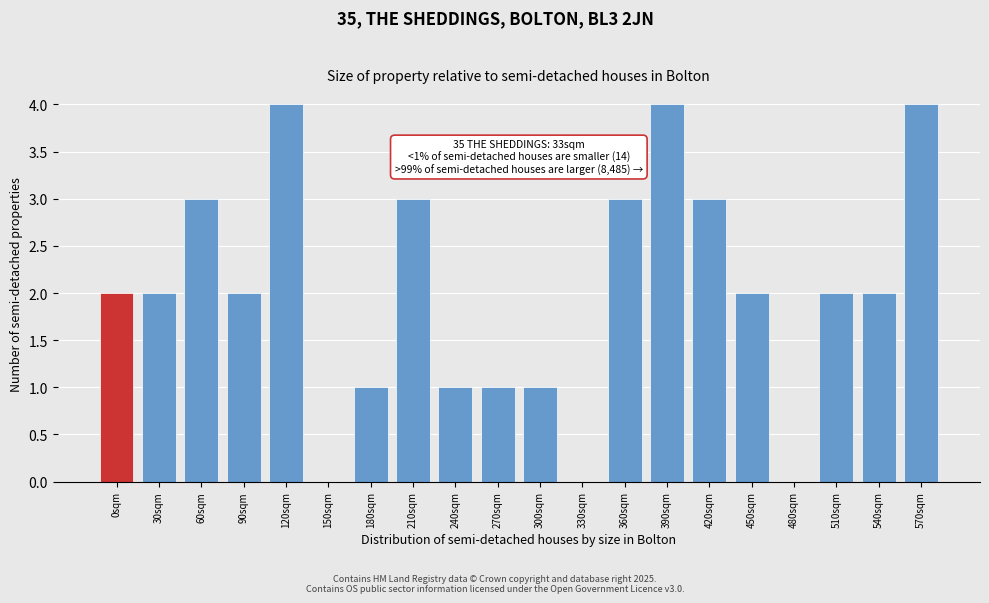

Reading left to right, what are all the values shown in this chart?

0sqm=2	30sqm=2	60sqm=3	90sqm=2	120sqm=4	150sqm=0	180sqm=1	210sqm=3	240sqm=1	270sqm=1	300sqm=1	330sqm=0	360sqm=3	390sqm=4	420sqm=3	450sqm=2	480sqm=0	510sqm=2	540sqm=2	570sqm=4